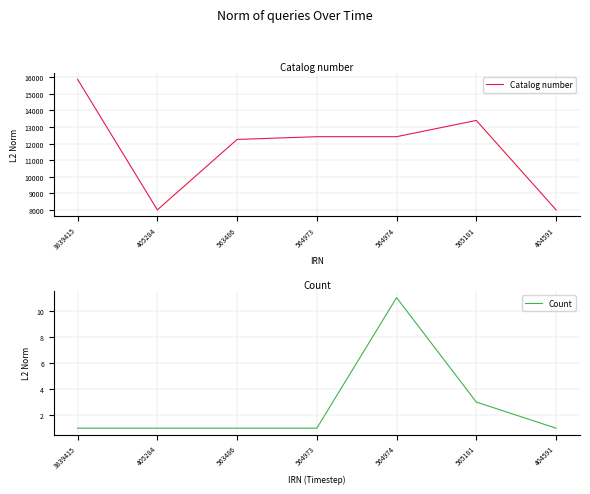

Rank the series at 404591 from highest to lowest value.

Catalog number, Count